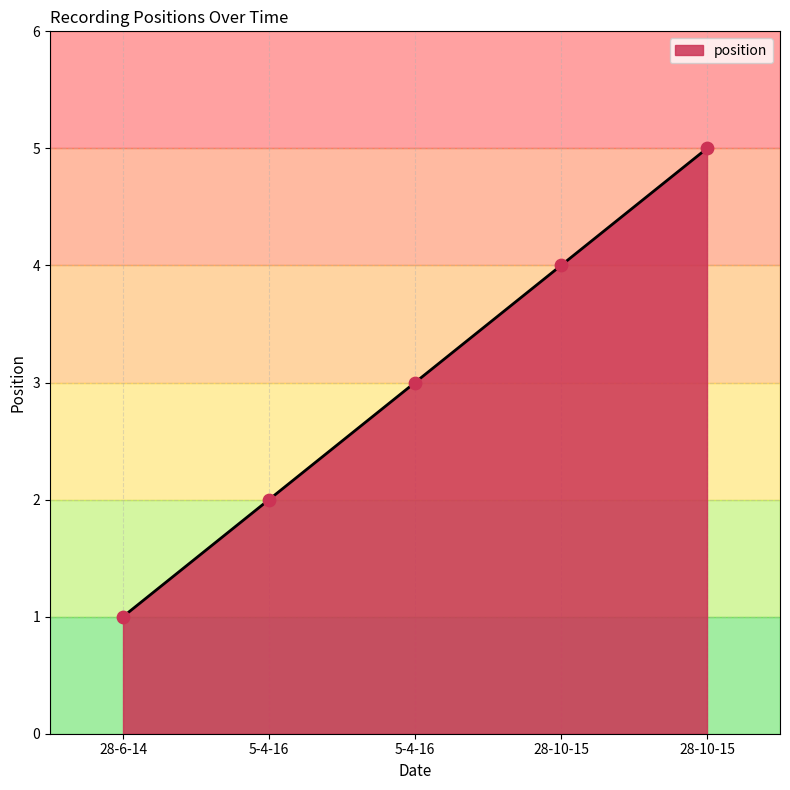

Which has a higher value, 5-4-16 or 28-10-15?

28-10-15